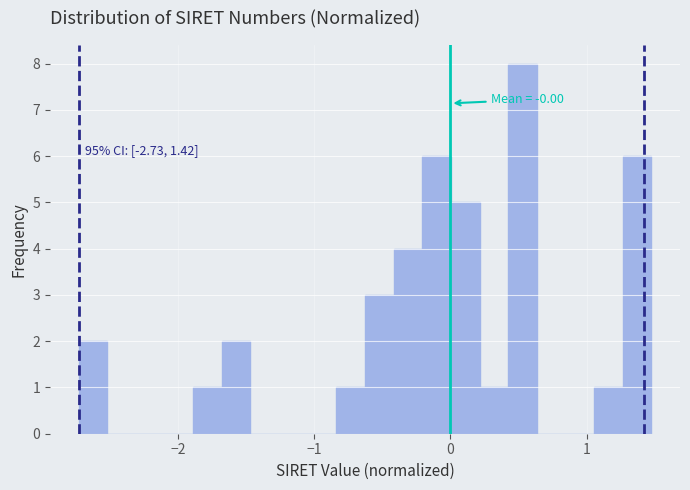

Around what value on the x-axis is the tallest bar? Give the approximate position of its centre, as read against the axis.

0.5